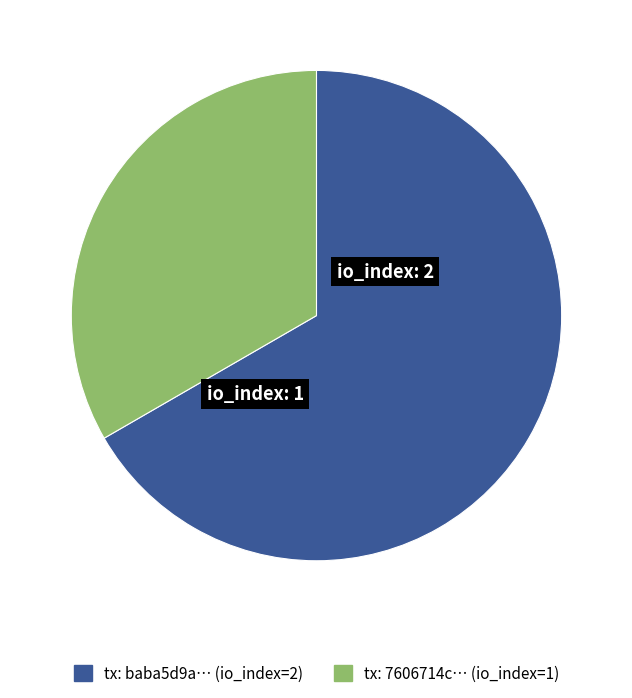

Is there a majority slice in this chart?

Yes